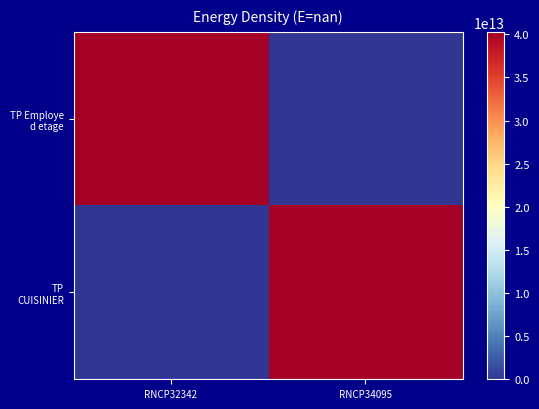

What is the difference between the highest and lowest values at RNCP34095?

40289414100058